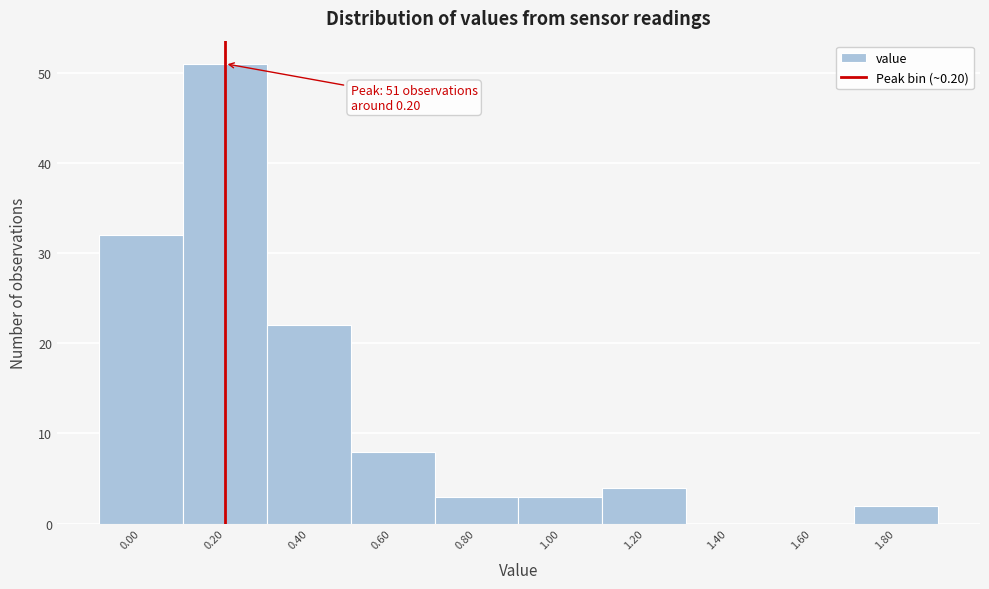

Reading right to left, extract all data points from this chart.

1.80=2	1.60=0	1.40=0	1.20=4	1.00=3	0.80=3	0.60=8	0.40=22	0.20=51	0.00=32